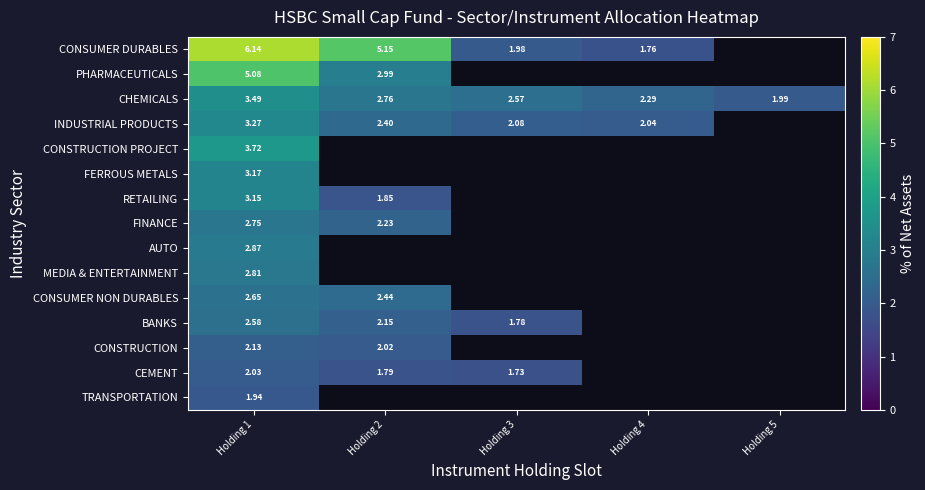

Is the value of BANKS at Holding 3 greater than the value of CEMENT at Holding 1?

No